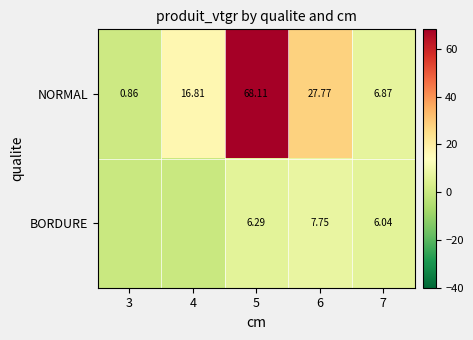

The value of BORDURE at 5 is 6.3. True or false?

True